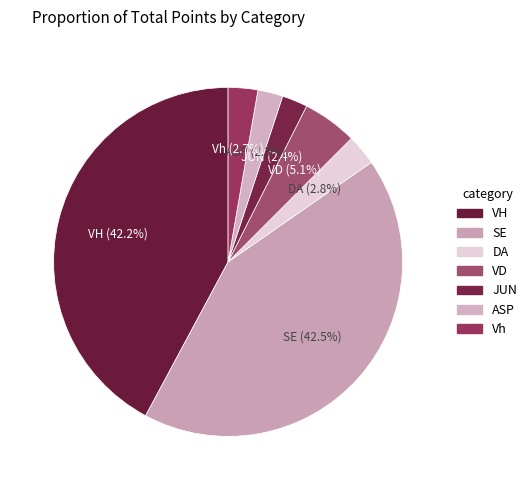

Count the number of slices in the pie.

7